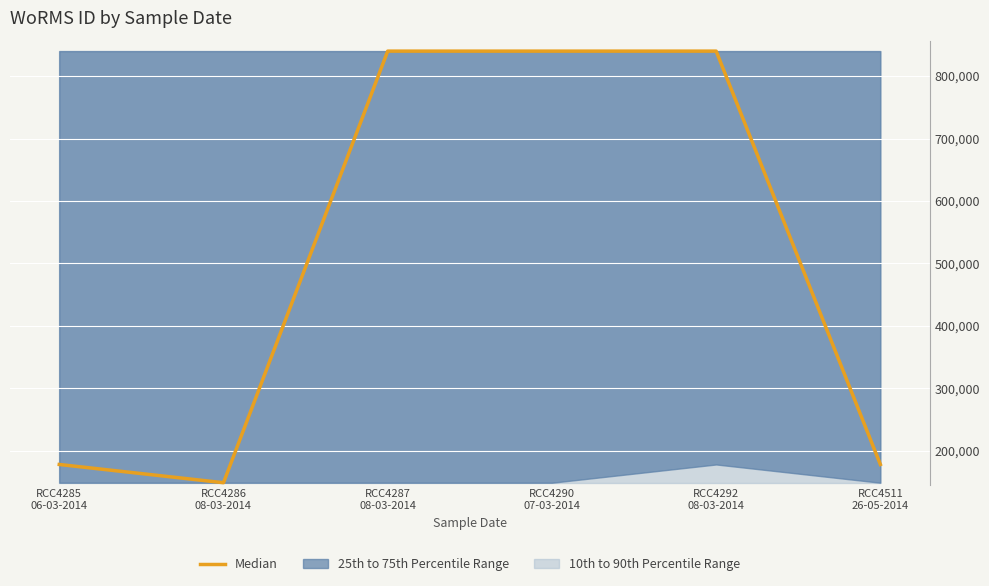

What is the ratio of the value at RCC4285
06-03-2014 to the value at RCC4287
08-03-2014?

0.2